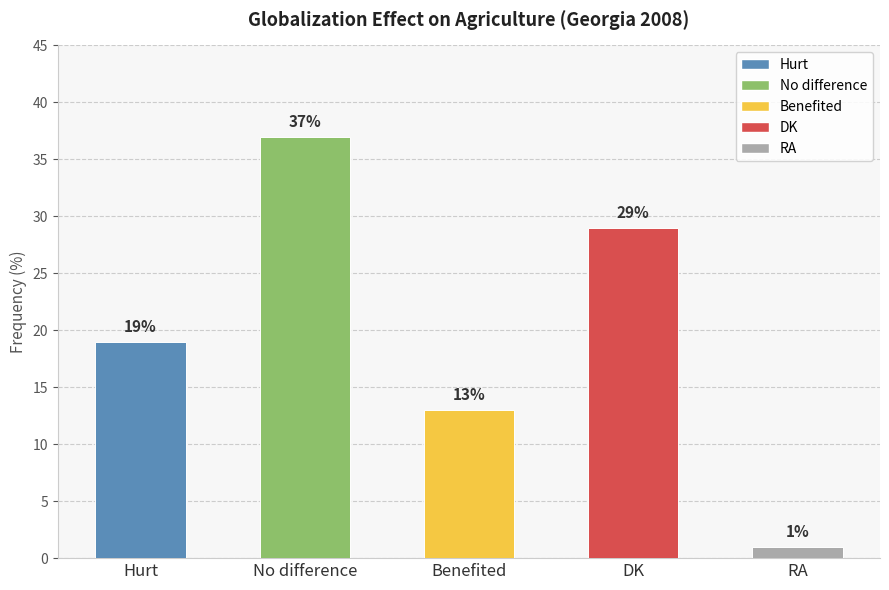

Rank the categories by value from highest to lowest.

No difference, DK, Hurt, Benefited, RA